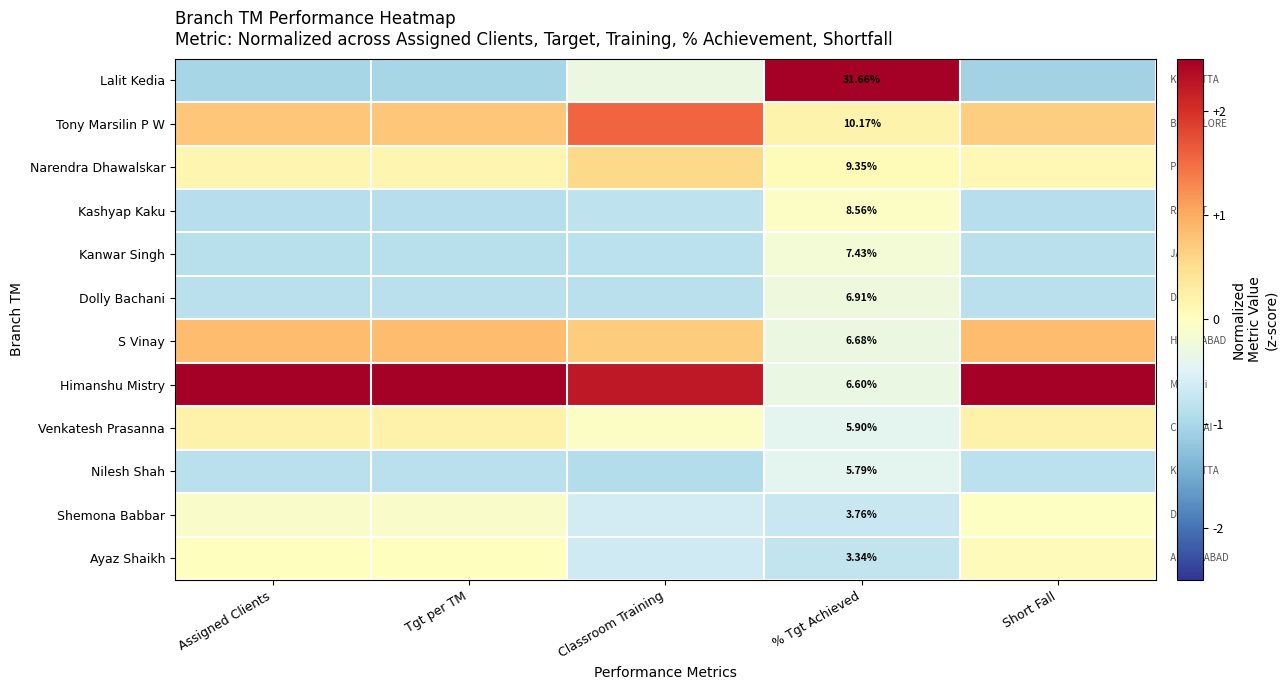

List the series in order of their peak value, lowest first.

Nilesh Shah, Dolly Bachani, Kanwar Singh, Kashyap Kaku, Shemona Babbar, Ayaz Shaikh, Venkatesh Prasanna, Narendra Dhawalskar, S Vinay, Tony Marsilin P W, Himanshu Mistry, Lalit Kedia